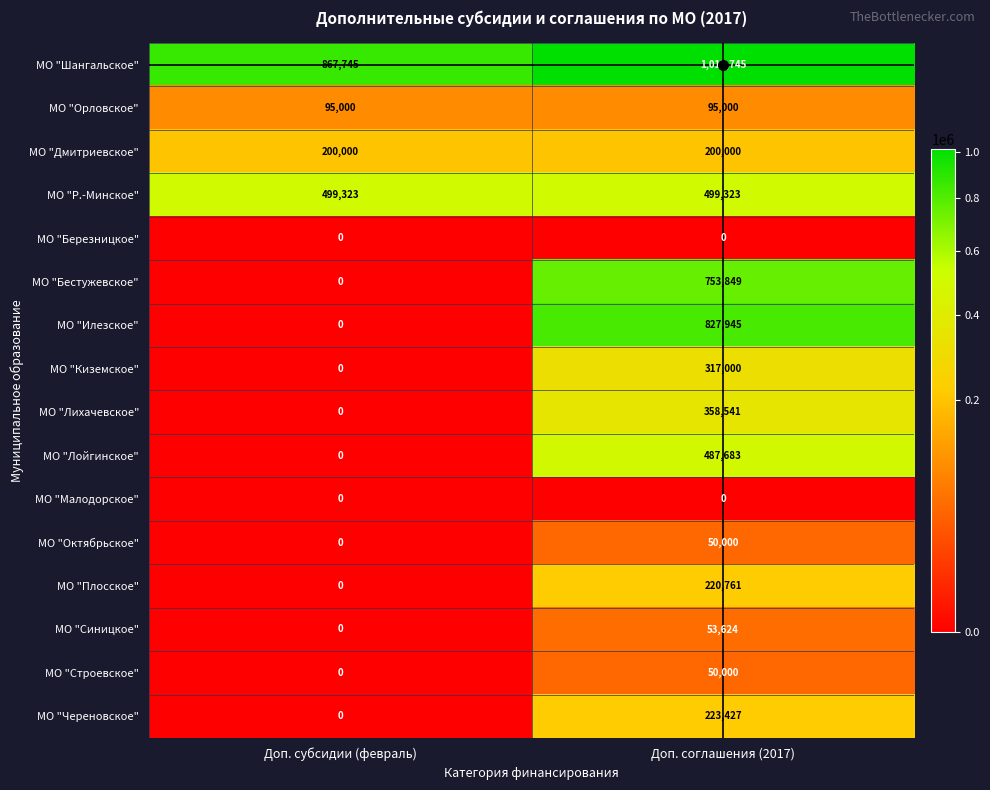

At how many categories does at least one series exceed 874258?

1